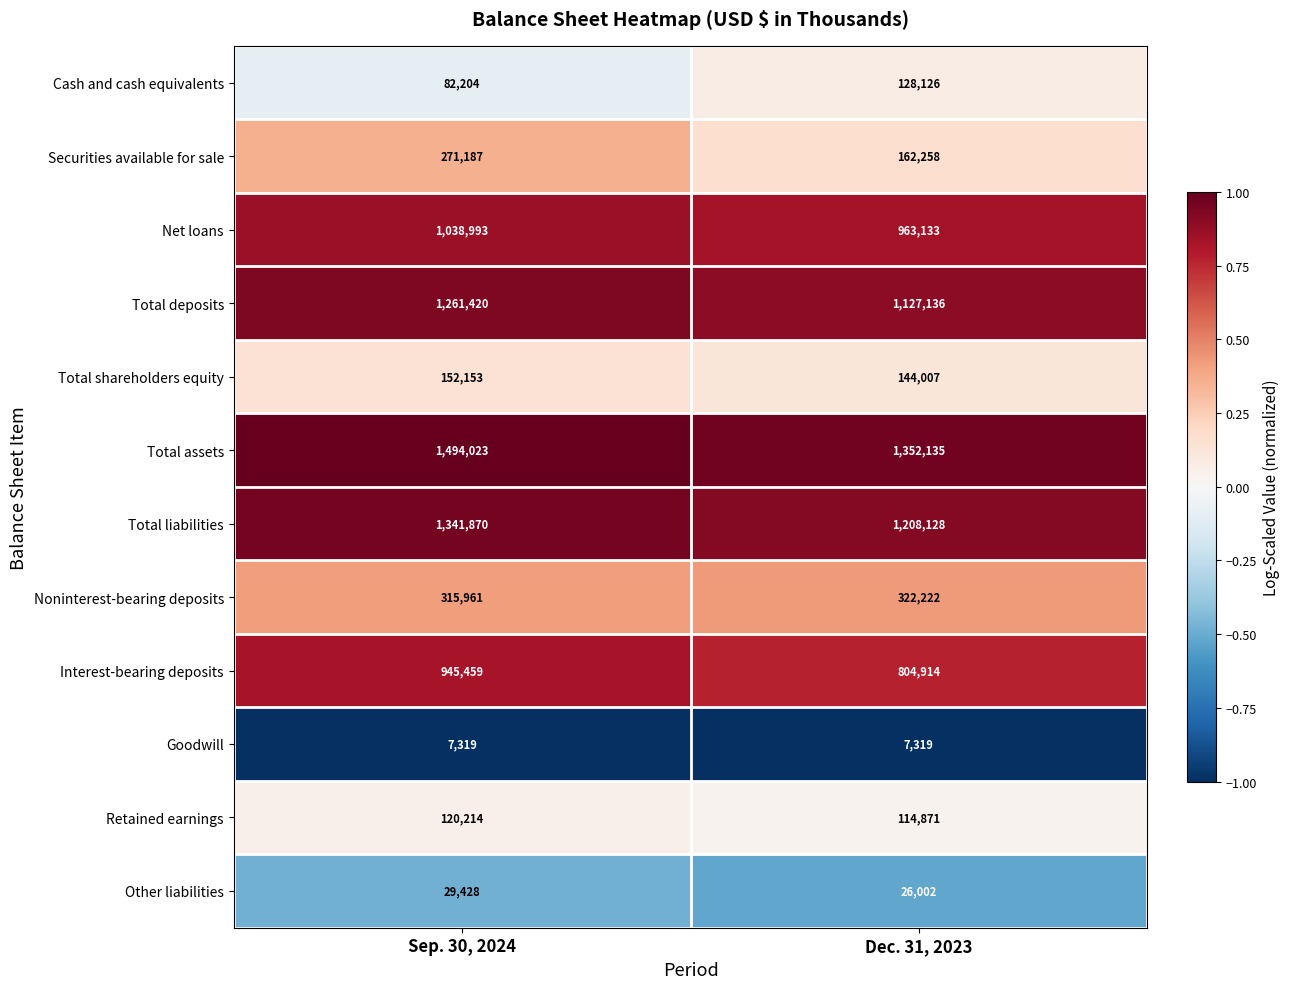

At which label is Securities available for sale closest to 216722?

Dec. 31, 2023